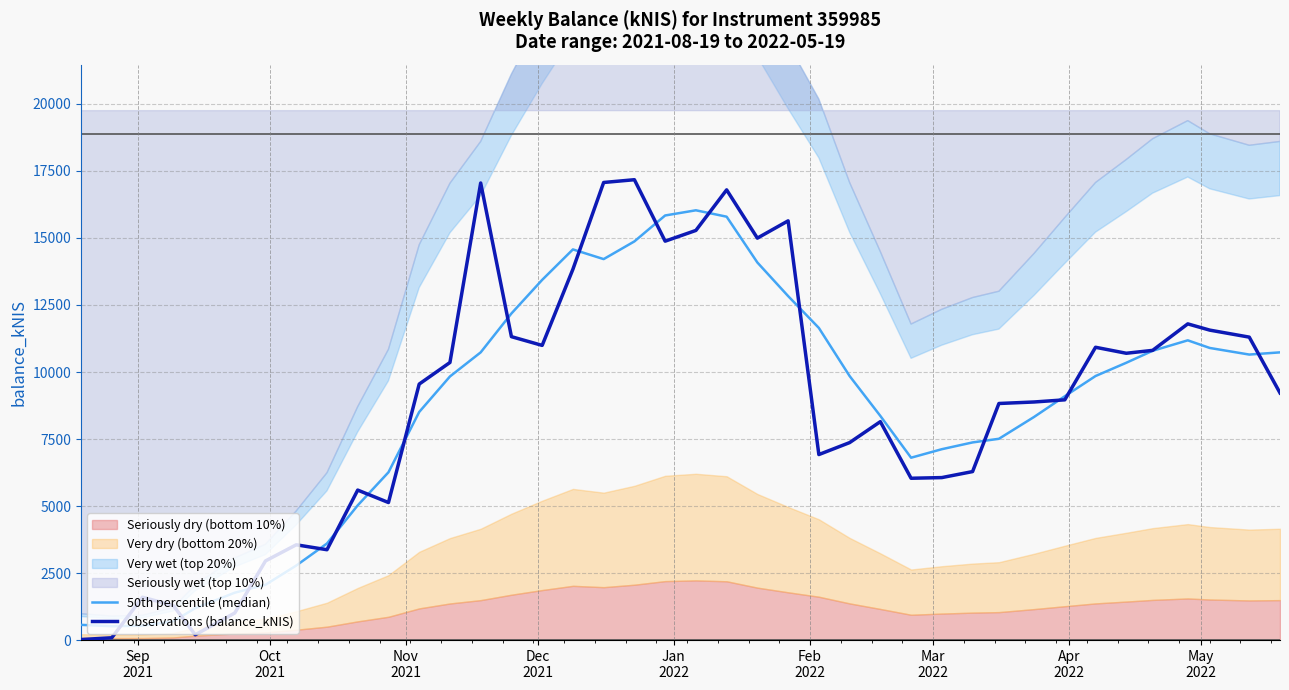

Reading left to right, extract all data points from this chart.

50th percentile (median): 568.1	516.7	535.3	700.3	1189.1	1767.2	2062.5	2779.9	3602.1	5025.4	6259.2	8508.5	9833.1	10732.7	12183.1	13436.5	14572.9	14211.2	14871.6	15838.7	16032.1	15793.6	14084.8	12832.4	11643.6	9850.5	8361.7	6802.9	7120.4	7372.9	7508.6	8323.0	9095.9	9849.6	10344.5	10791.3	11181.1	10897.2	10650.4	10732.7
observations (balance_kNIS): 19.9	85.9	1598.5	1290.3	197.5	1009.6	2952.7	3554.4	3370.4	5594.8	5131.1	9549.4	10354.9	17050.4	11318.1	10992.5	13833.5	17069.7	17172.9	14880.4	15280.9	16794.6	14994.1	15638.6	6920.4	7366.2	8147.8	6036.2	6061.3	6285.3	8825.4	8881.5	8962.0	10922.3	10699.1	10807.0	11795.1	11562.3	11300.8	9218.6